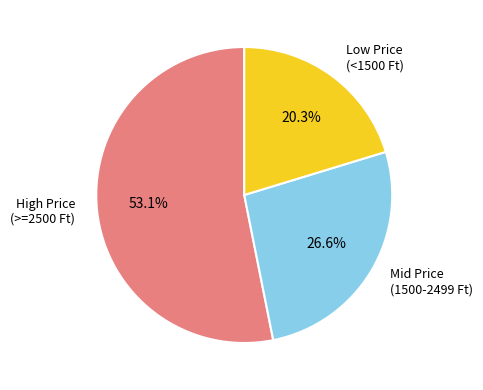

How many segments does this pie chart have?

3